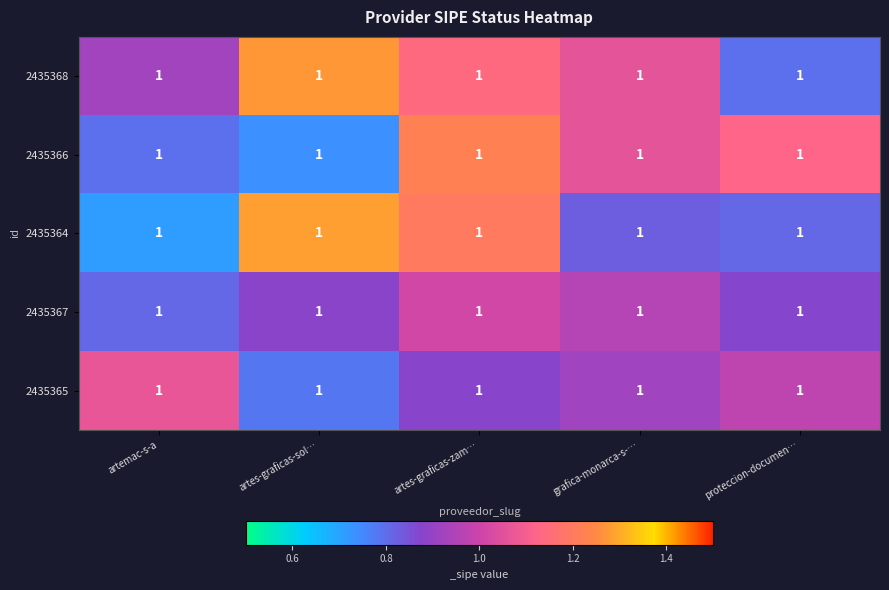

Reading left to right, extract all data points from this chart.

2435368: artemac-s-a=1.0	artes-graficas-sol…=1.0	artes-graficas-zam…=1.0	grafica-monarca-s-…=1.0	proteccion-documen…=1.0
2435366: artemac-s-a=1.0	artes-graficas-sol…=1.0	artes-graficas-zam…=1.0	grafica-monarca-s-…=1.0	proteccion-documen…=1.0
2435364: artemac-s-a=1.0	artes-graficas-sol…=1.0	artes-graficas-zam…=1.0	grafica-monarca-s-…=1.0	proteccion-documen…=1.0
2435367: artemac-s-a=1.0	artes-graficas-sol…=1.0	artes-graficas-zam…=1.0	grafica-monarca-s-…=1.0	proteccion-documen…=1.0
2435365: artemac-s-a=1.0	artes-graficas-sol…=1.0	artes-graficas-zam…=1.0	grafica-monarca-s-…=1.0	proteccion-documen…=1.0